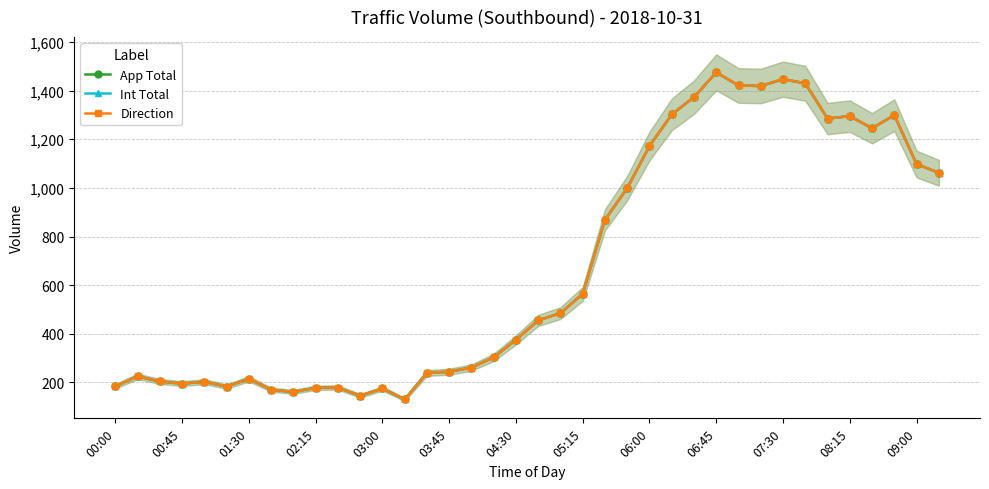

In Direction, how many points are higher than both neighbors (excluding endpoints)?

9